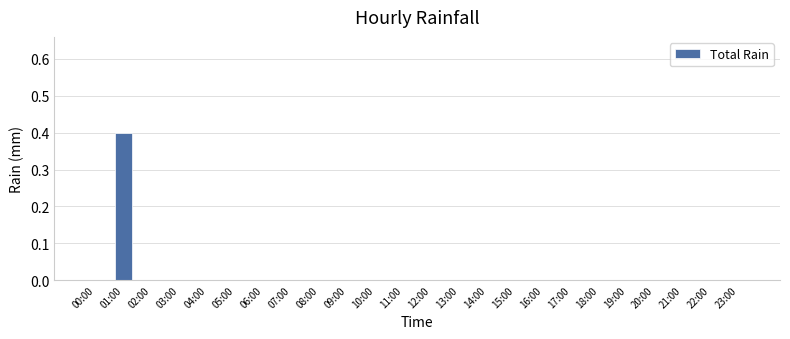

Which category has the highest value across all series?

01:00